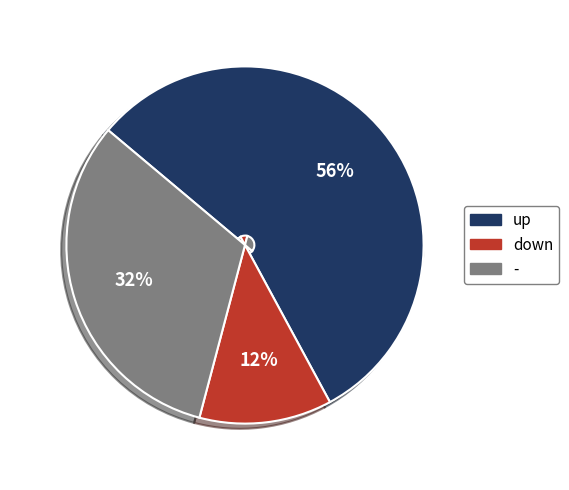

Count the number of slices in the pie.

3